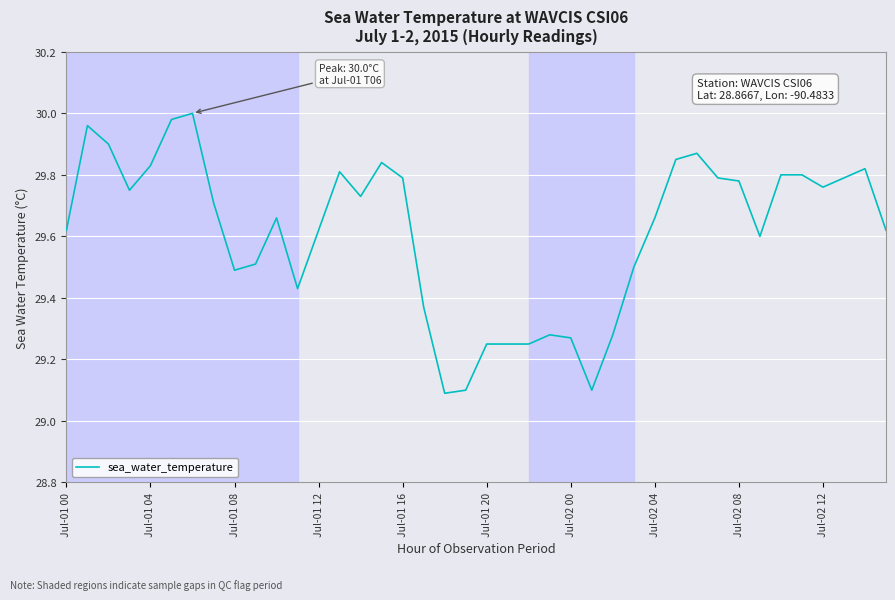

What is the difference between the maximum and minimum values?

0.9